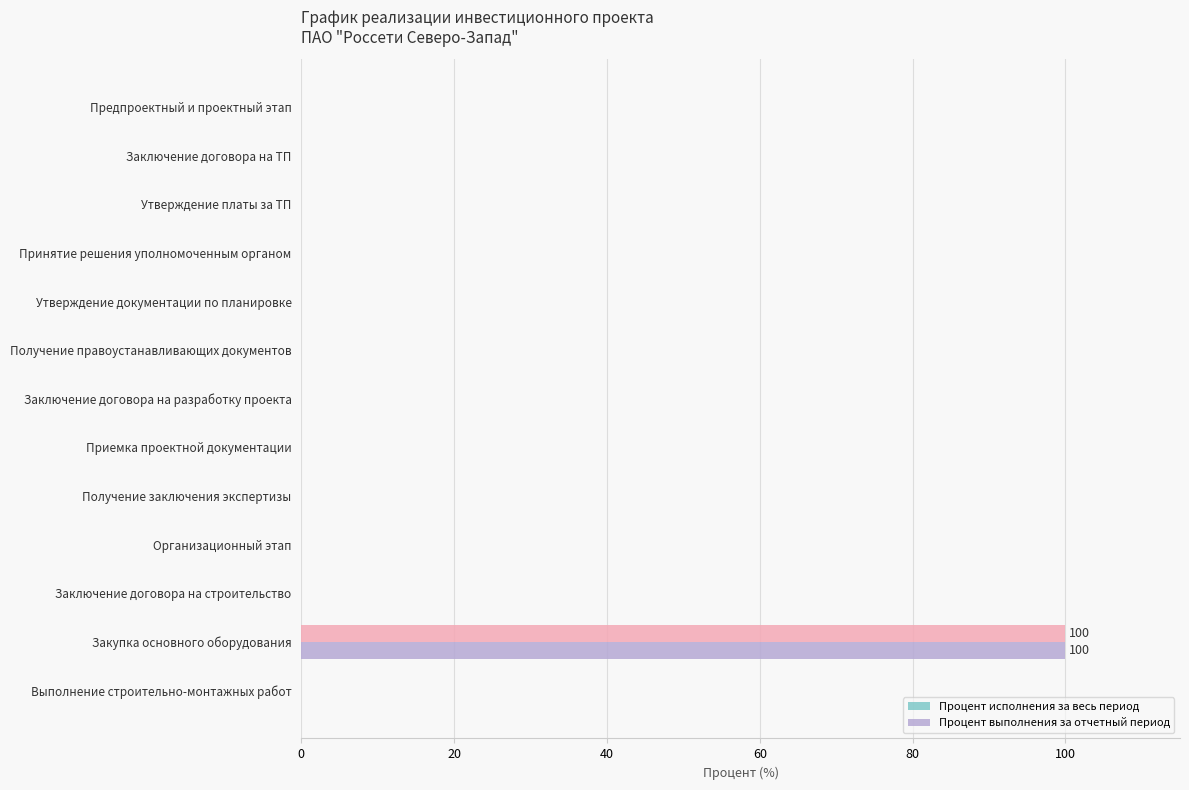

How many data points does each series have?

13